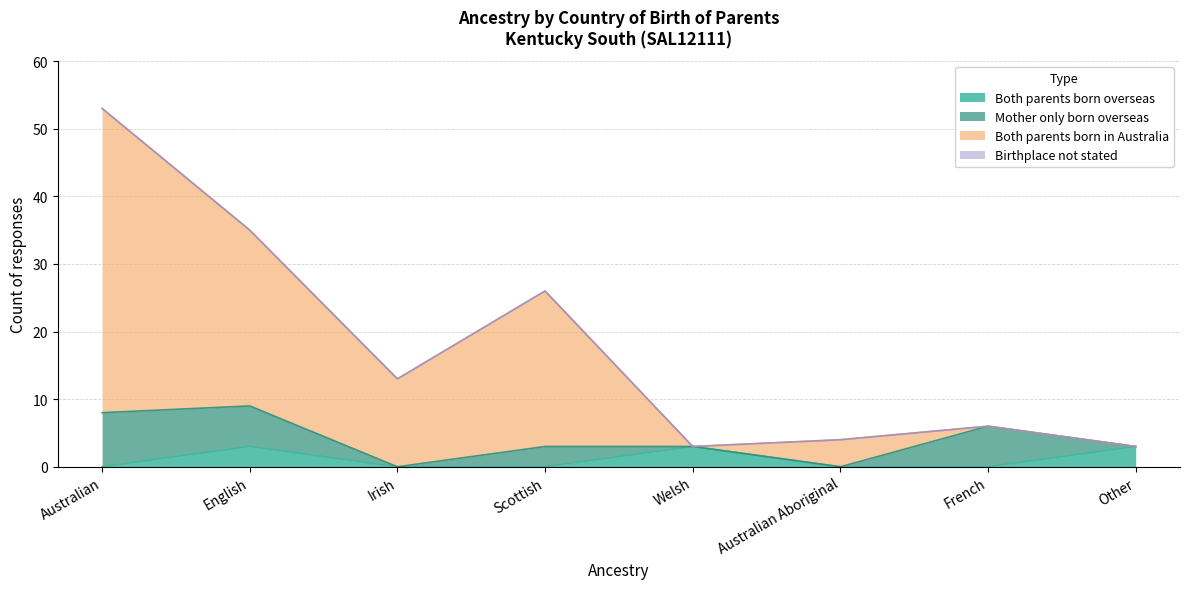

What is the total value across all series at English?

35